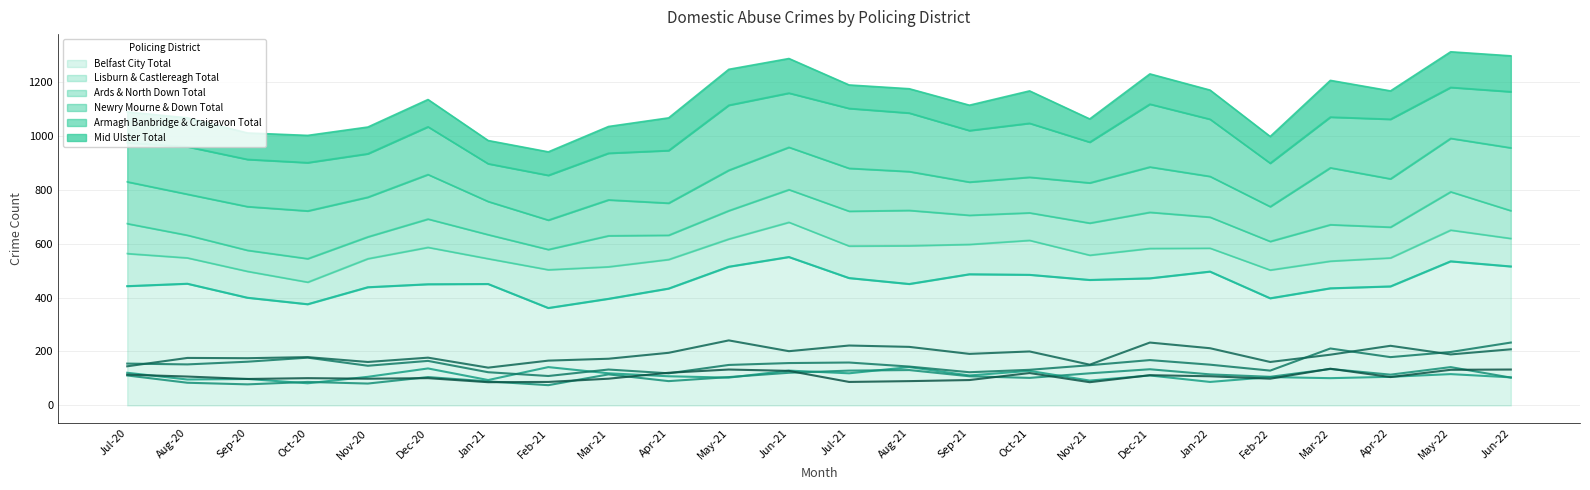

What is the difference between the Newry Mourne & Down Total values at Jan-21 and Dec-20?

42